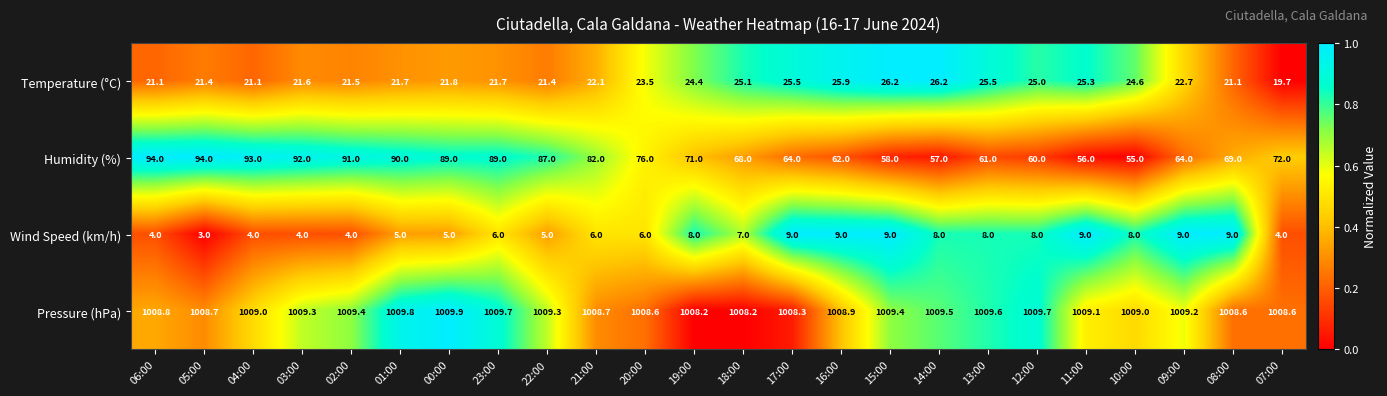

At 09:00, list the series in order from largest to smallest.

Pressure (hPa), Humidity (%), Temperature (°C), Wind Speed (km/h)